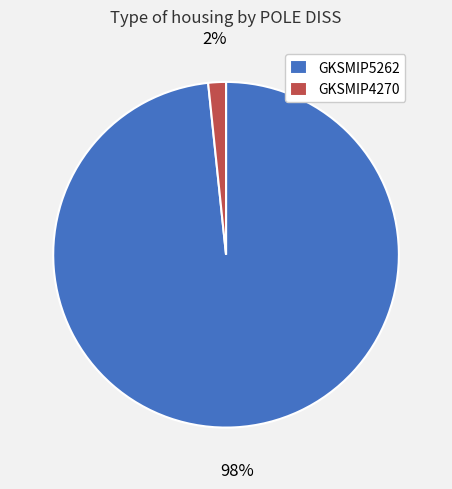

Combined, do GKSMIP4270 and GKSMIP5262 account for over 50%?

Yes